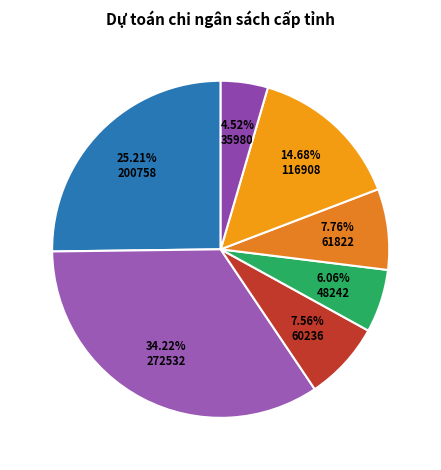

How many slices are in this pie chart?

7